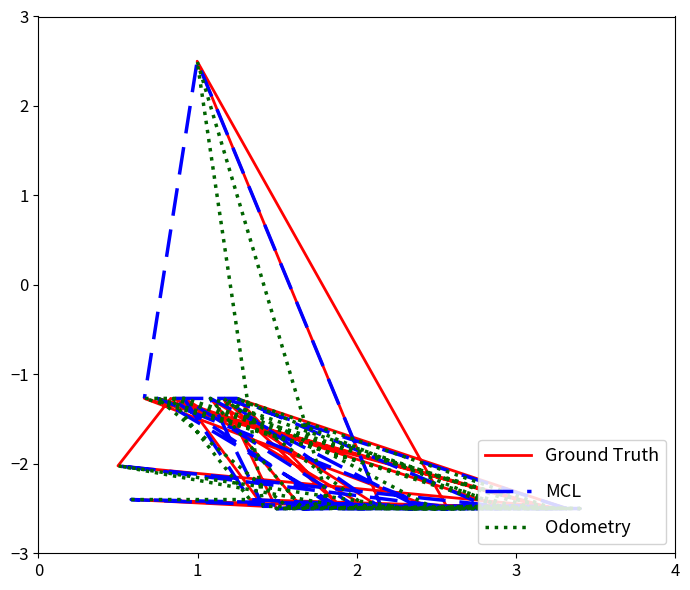

At which label is MCL closest to 0?

2